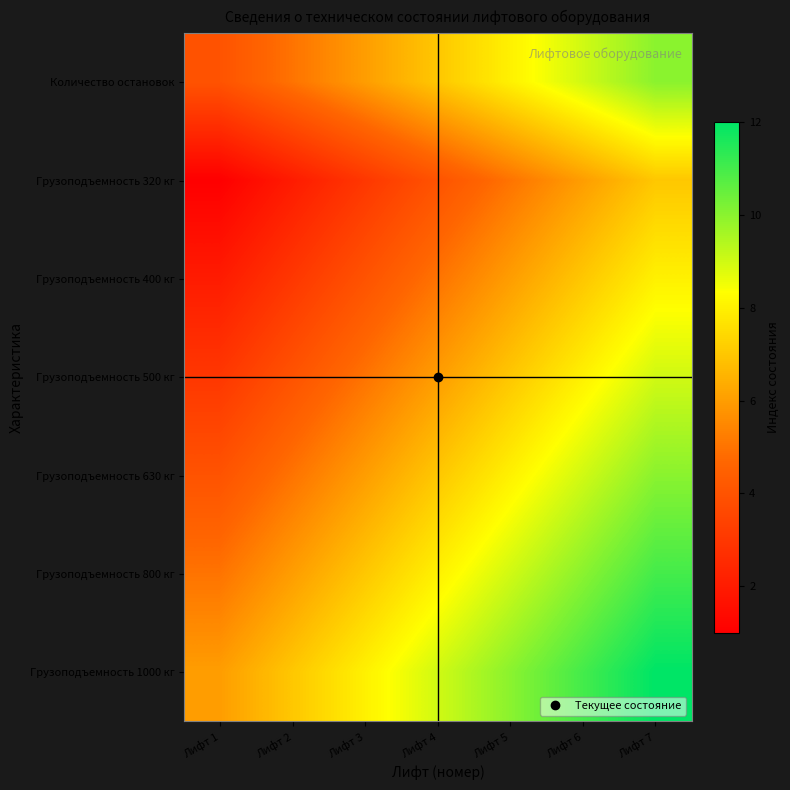

What is the spread (max minus min) of values at Лифт 4?

5